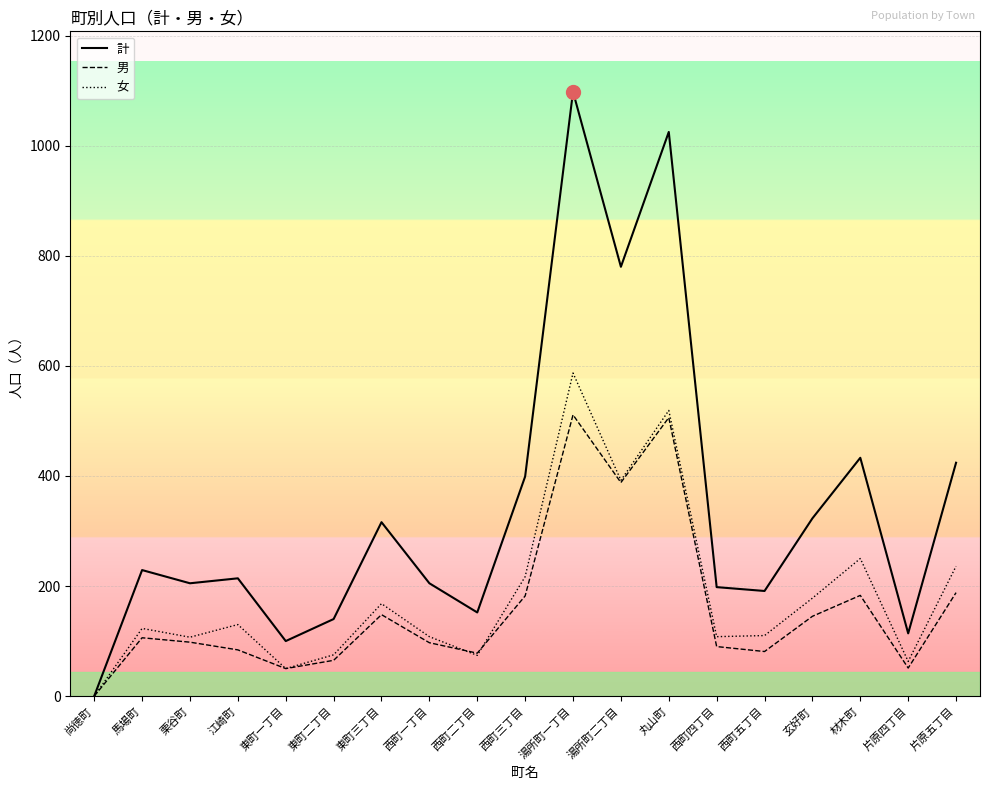

At which category is the sum across all series the highest?

湯所町一丁目